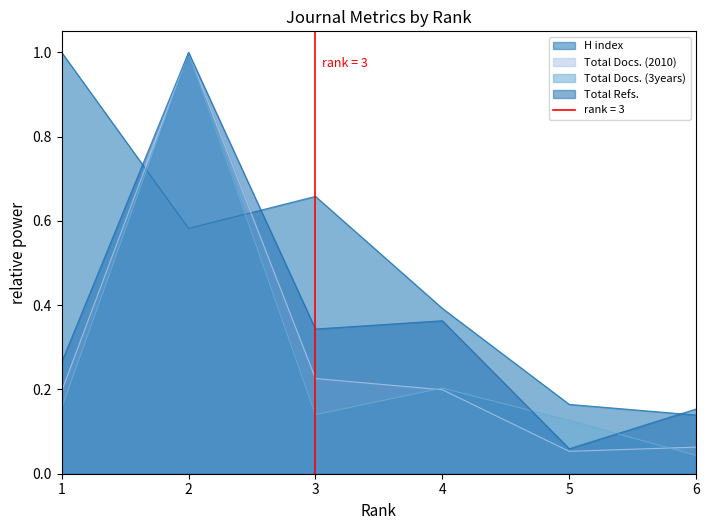

True or false: Total Docs. (2010) has more than 1 points higher than both neighbors.

False